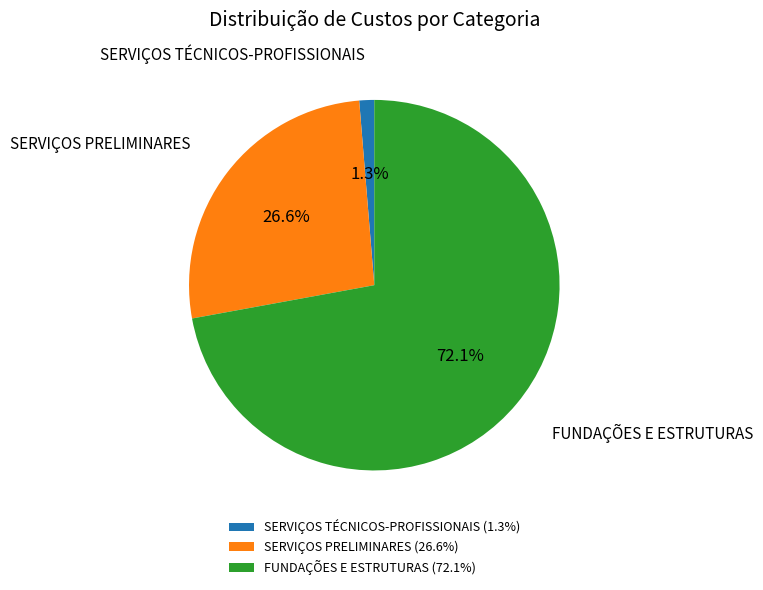

To the nearest percent, what is the combined percentage of SERVIÇOS TÉCNICOS-PROFISSIONAIS and FUNDAÇÕES E ESTRUTURAS?

73%